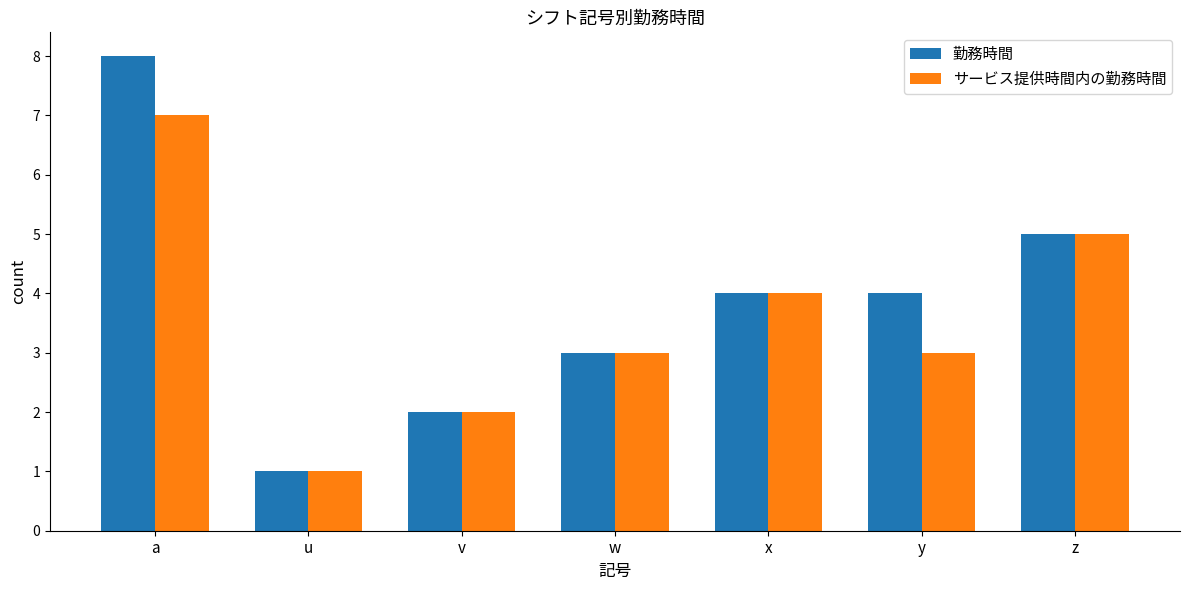

What is the label of the 1st bar from the left?

a